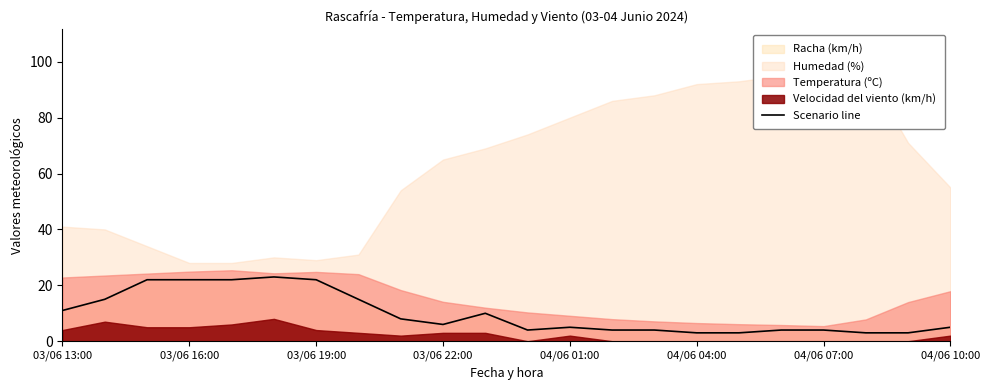

How many data points are less than 6?

11